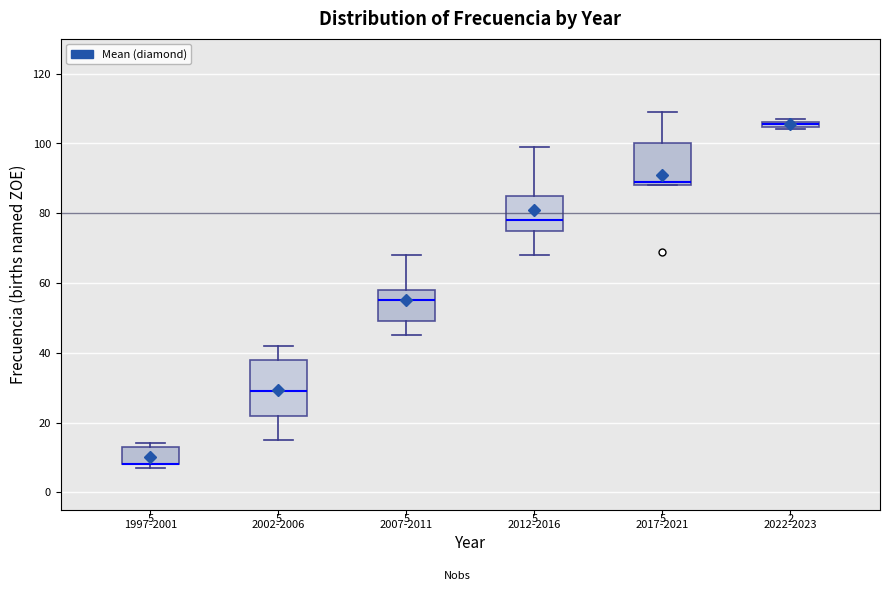

Which box is the tallest, from its lower edge to its upper edge?

2002-2006